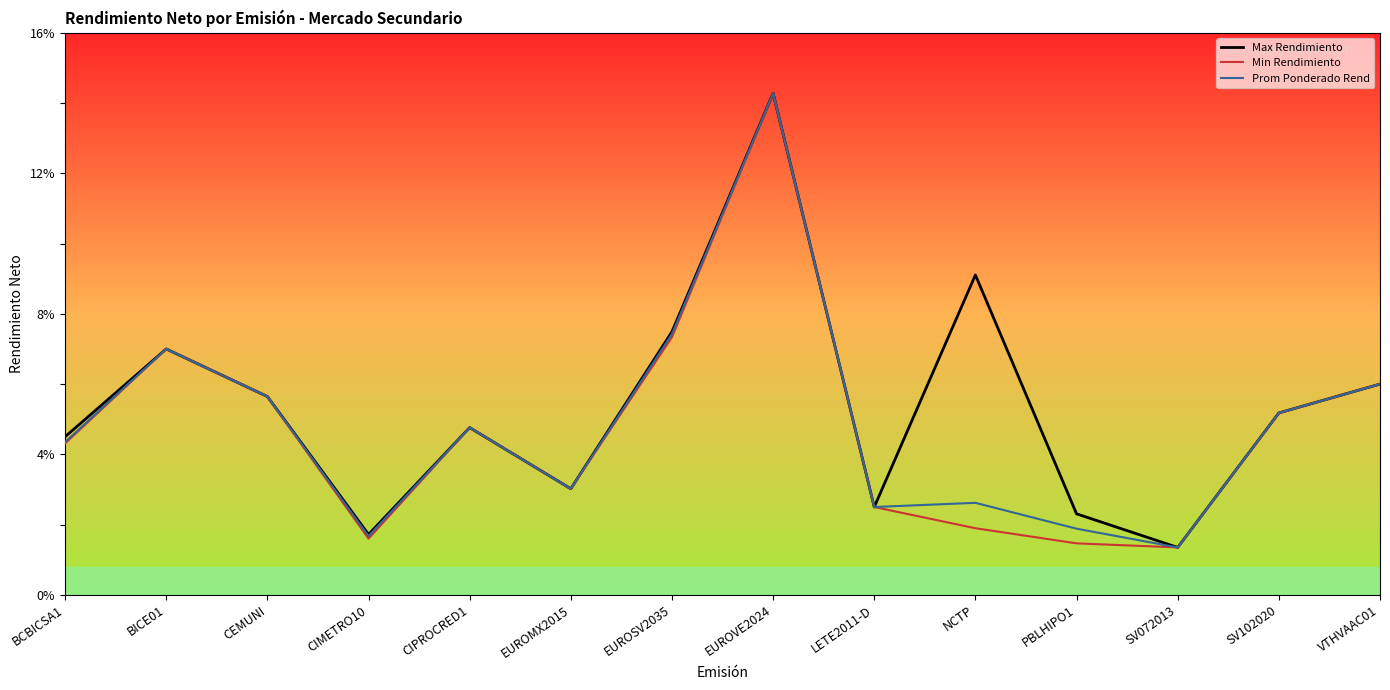

What value does the Max Rendimiento series have at BICE01?

7.0